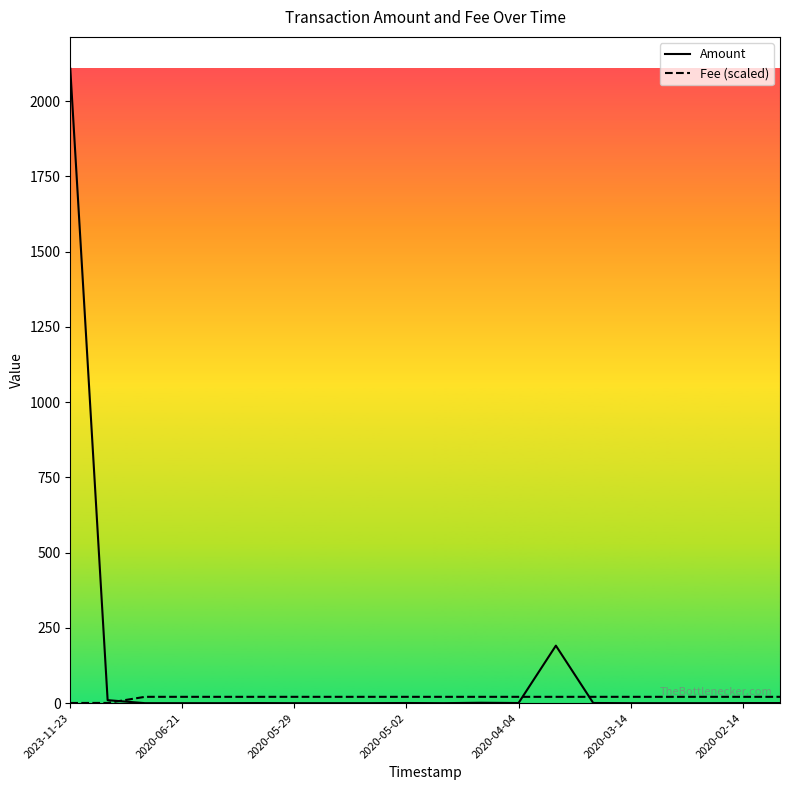

Which series has the widest spread of values?

Amount